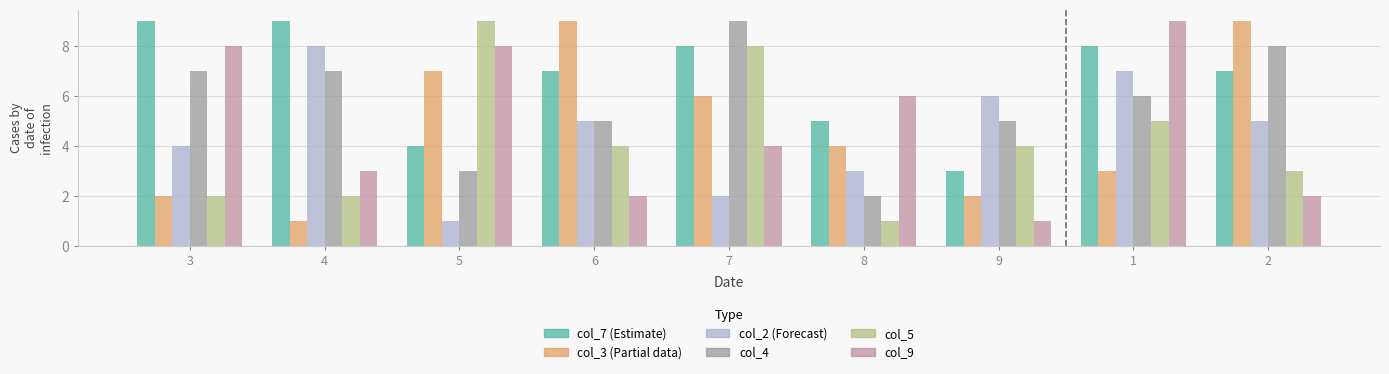

What is the total value across all series at 9?

21